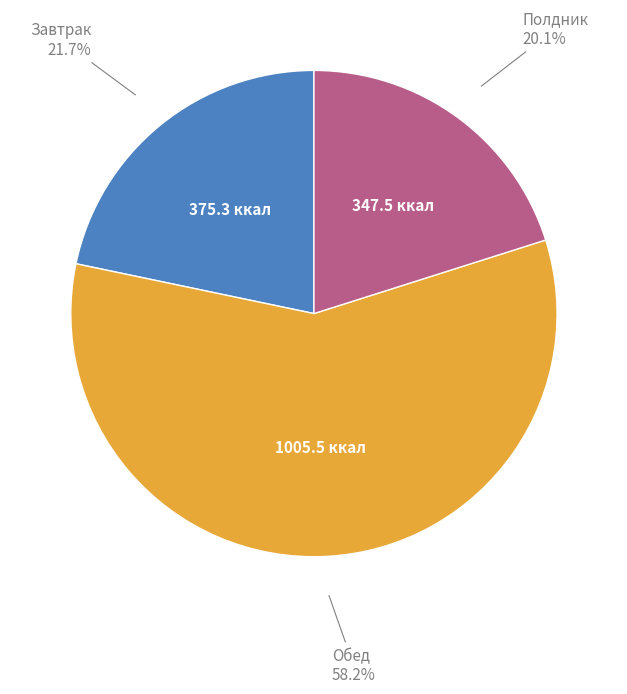

Does any single category account for the majority?

Yes